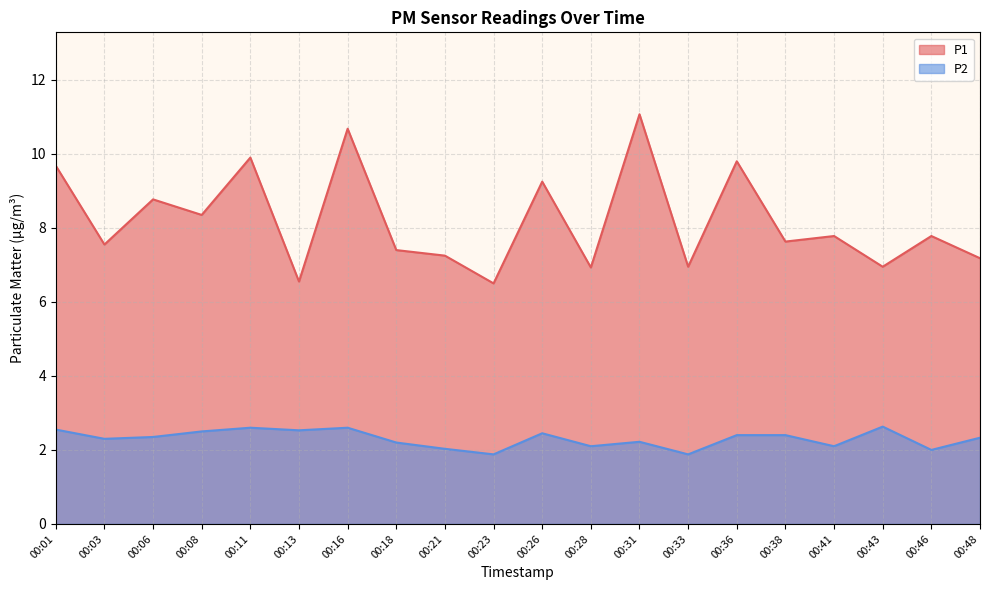

The P2 series shows 1.4 at 00:21. True or false?

False